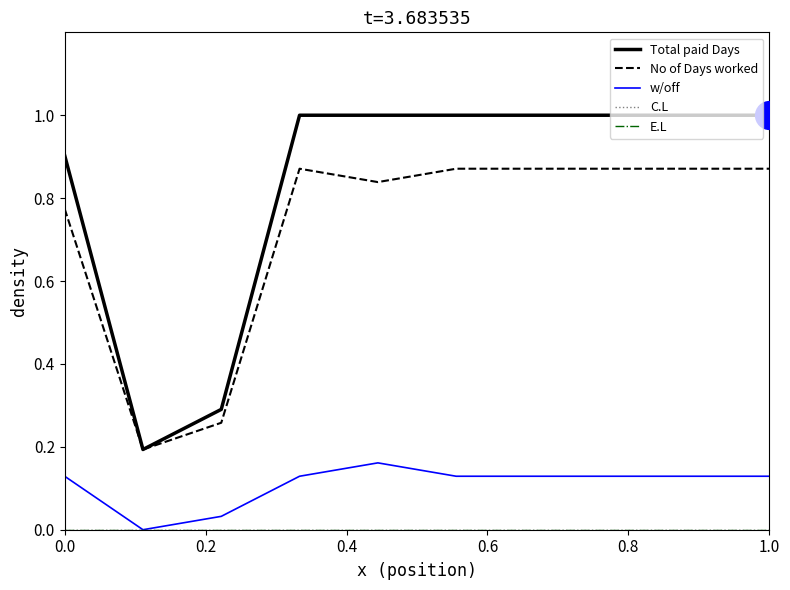

At which category is the sum across all series the highest?

0.6